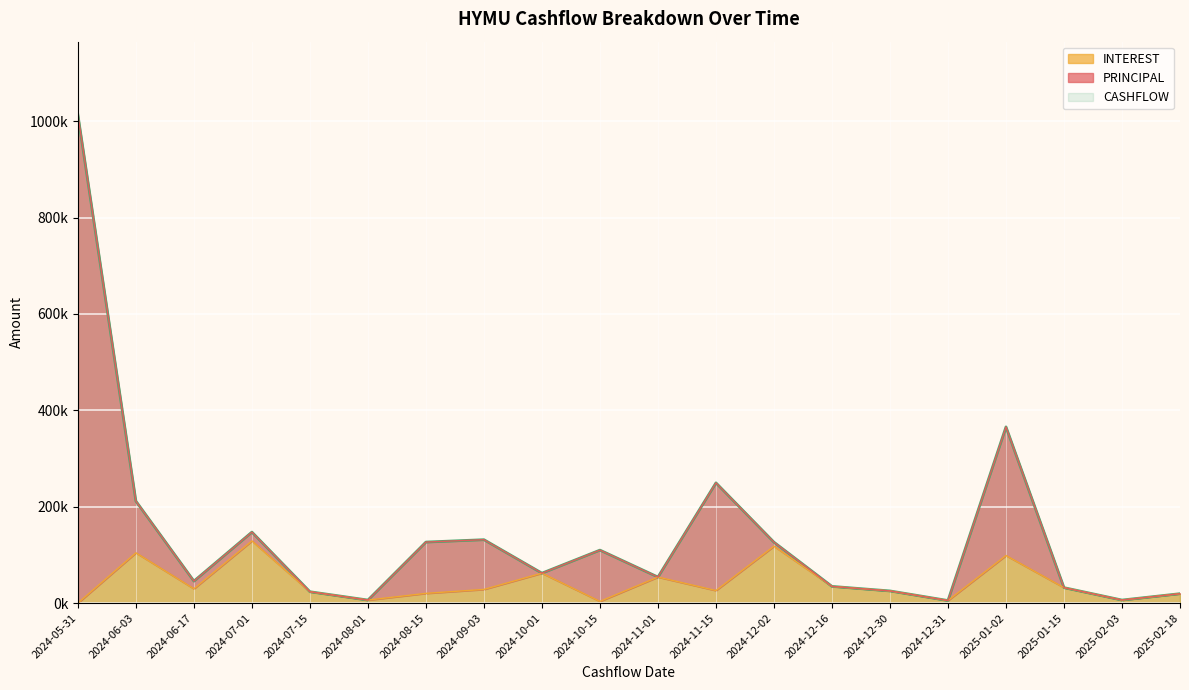

Read the CASHFLOW value at 2024-07-15.

23531.9